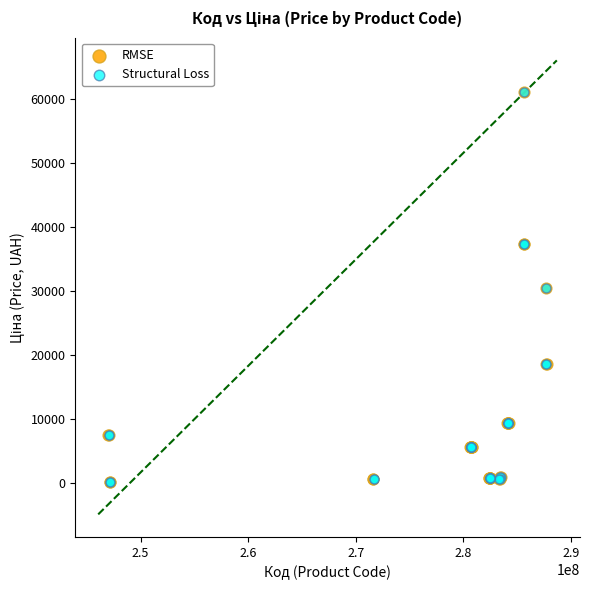

What are all the series names shown in the legend?

RMSE, Structural Loss